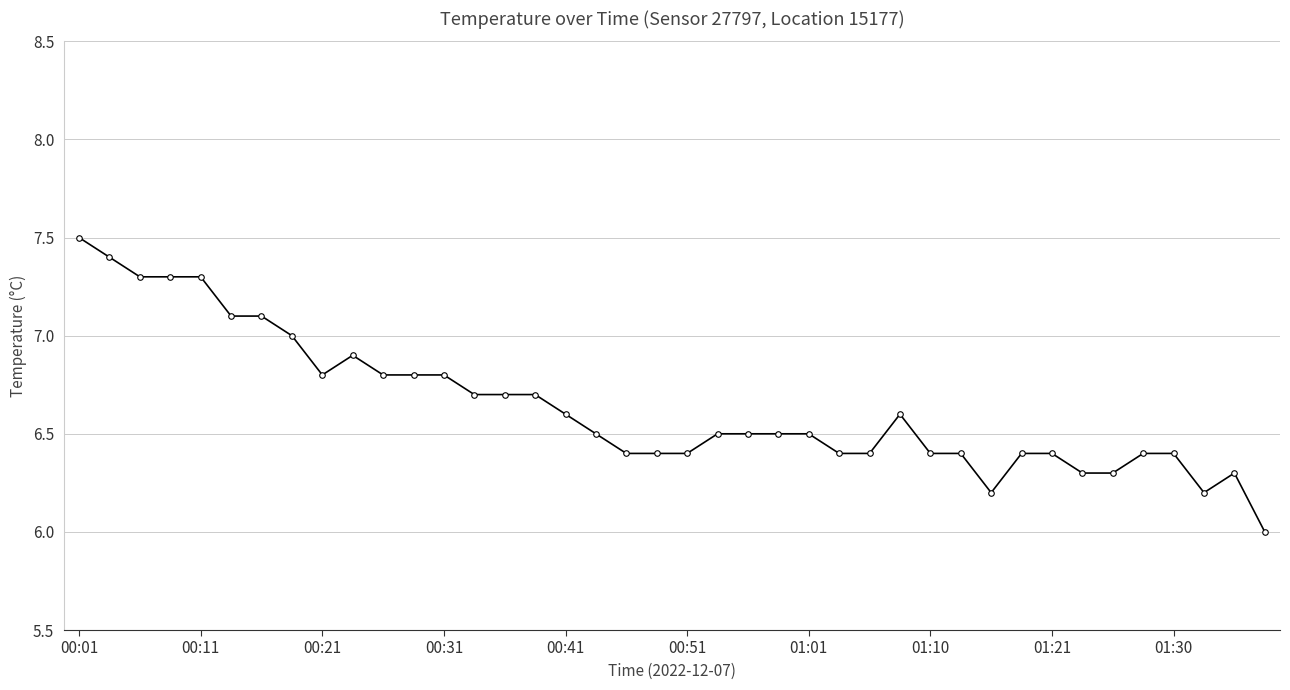

What is the value of the 8th point from the left?

7.0